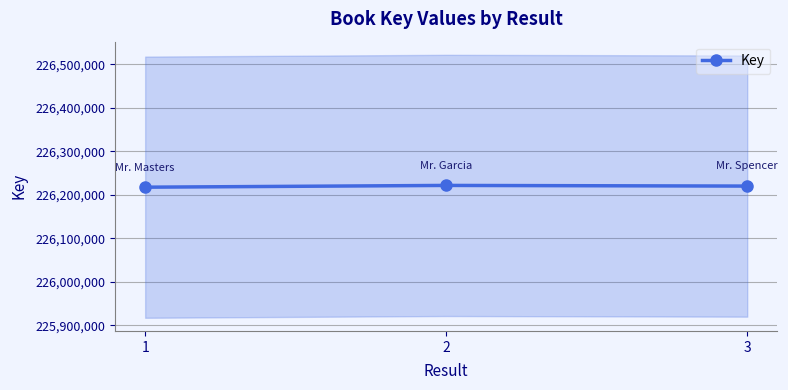

What is the value of the 3rd point from the left?

226220209